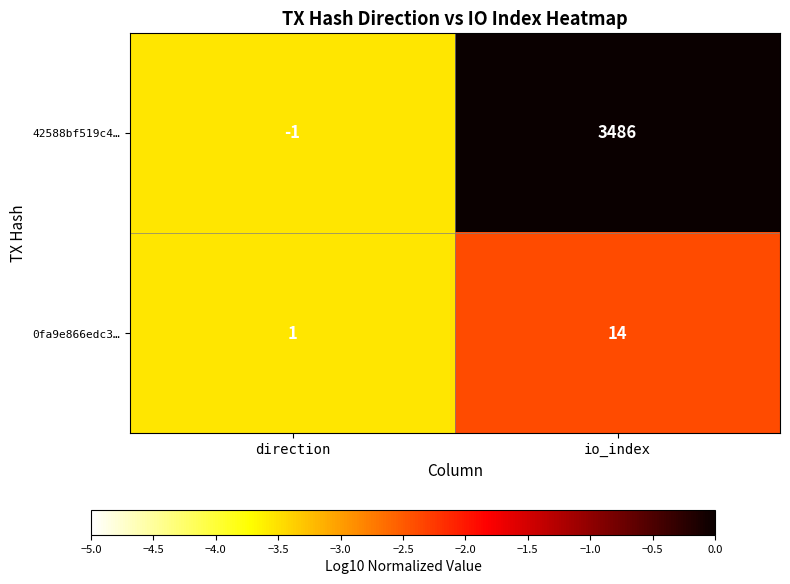

What is the difference between the maximum and minimum values in the 42588bf519c4… series?

3487